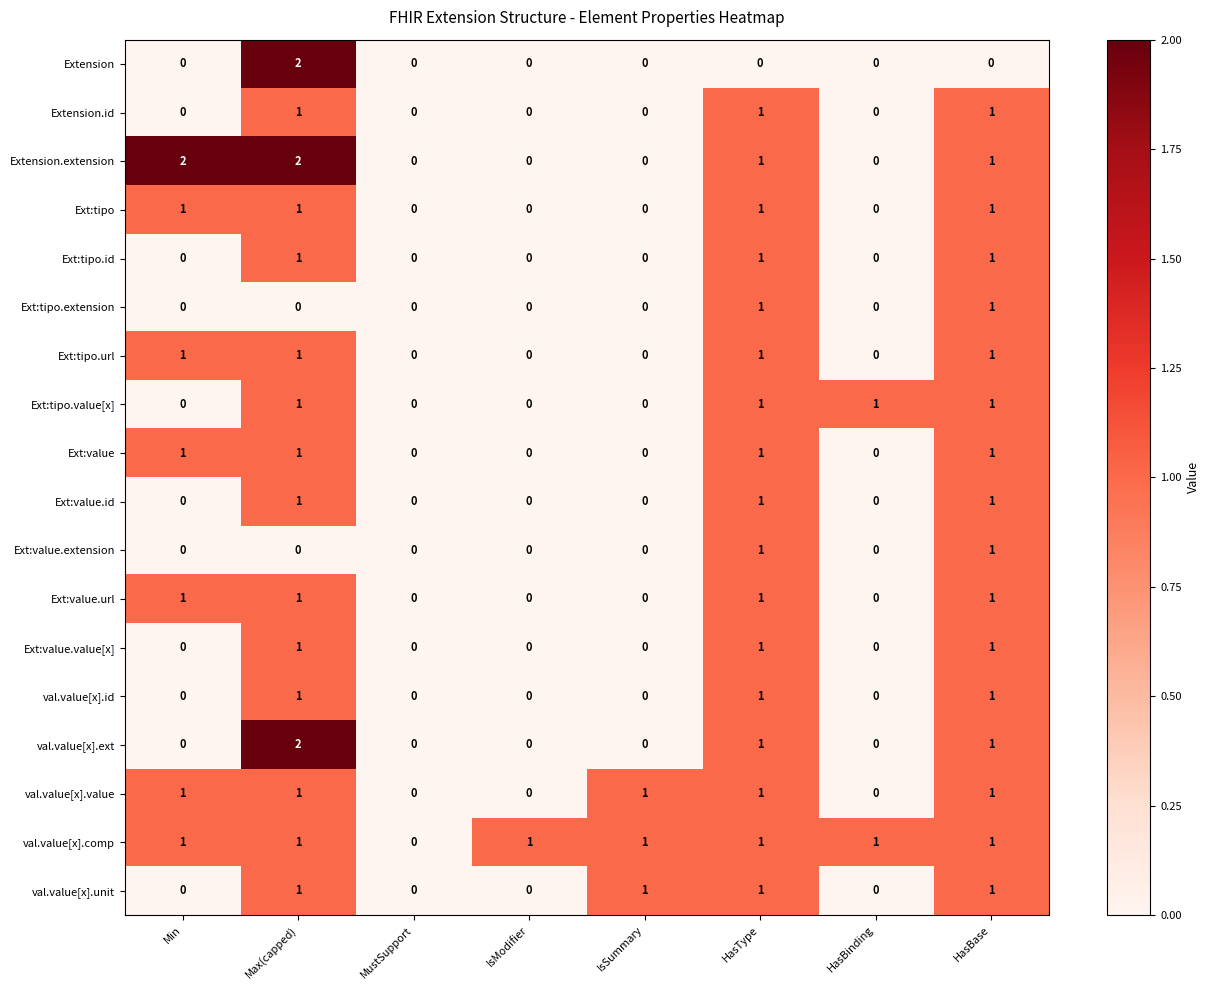

The Ext:value.value[x] series shows 1 at HasBase. True or false?

True